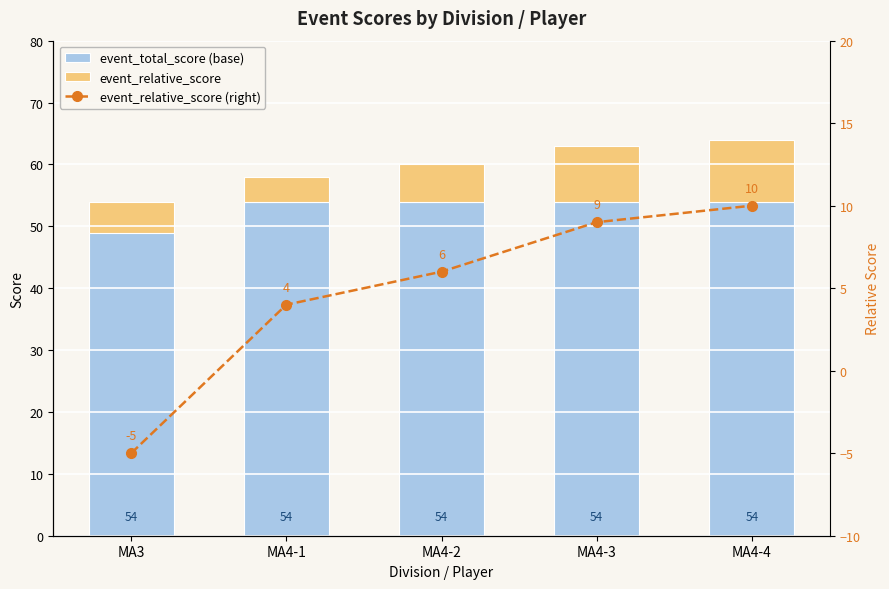

At which label does event_relative_score (right) first exceed 6?

MA4-3